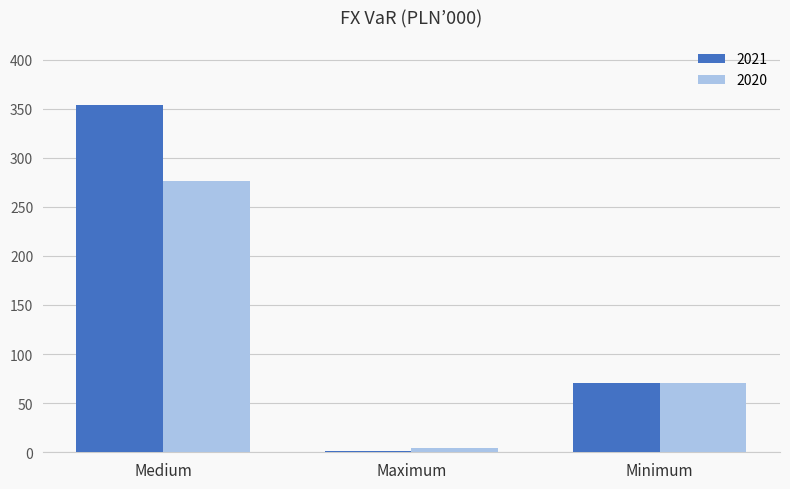

Which label corresponds to the largest value in the chart?

Medium